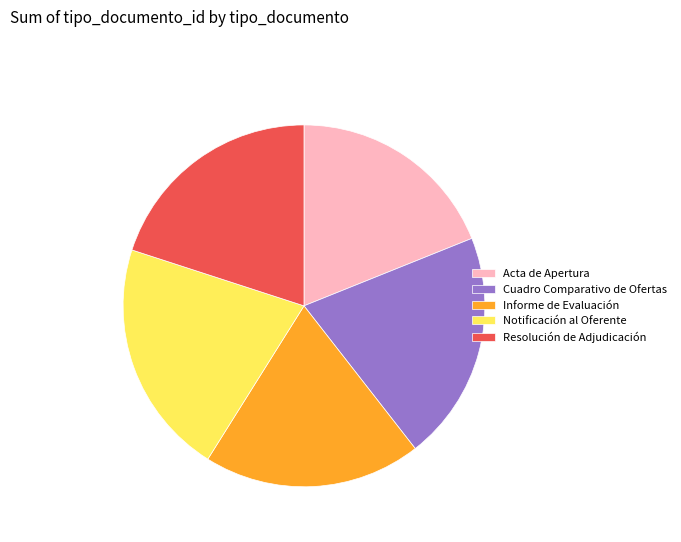

What is the ratio of the value at Notificación al Oferente to the value at Resolución de Adjudicación?

1.1